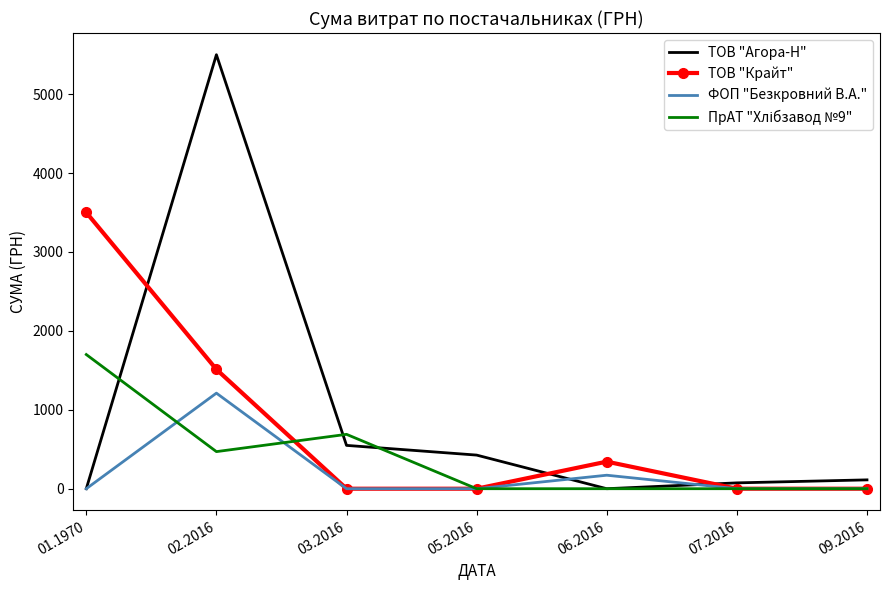

What is the maximum value for ФОП "Безкровний В.А."?

1211